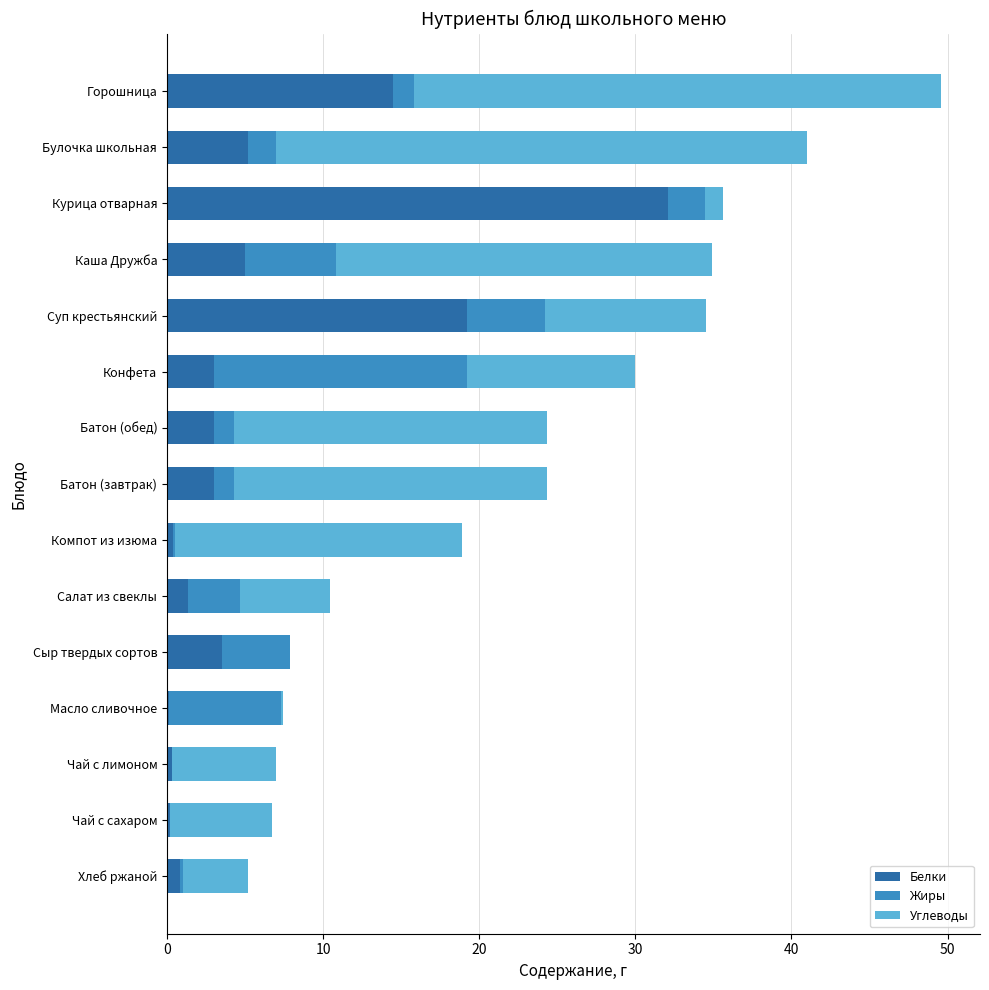

At which category is the sum across all series the highest?

Горошница